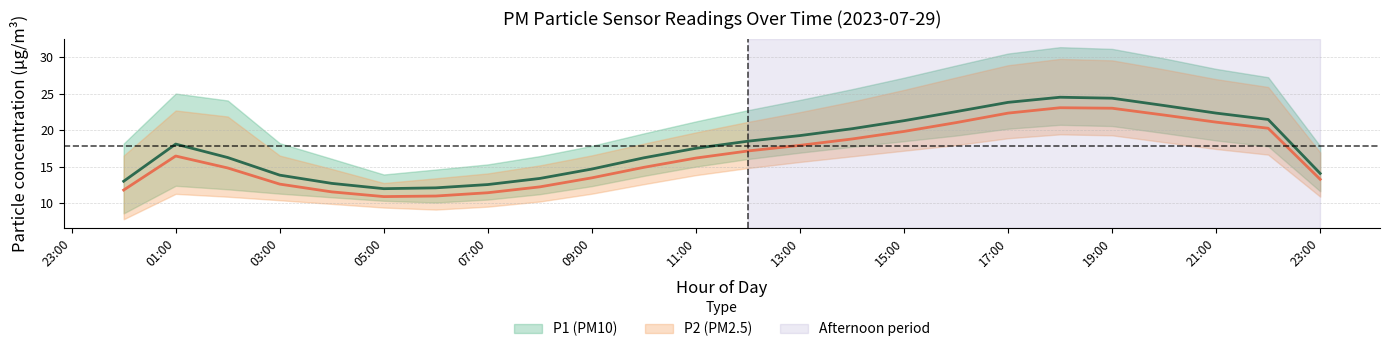

How many data points in P1_lower are above 16?

12